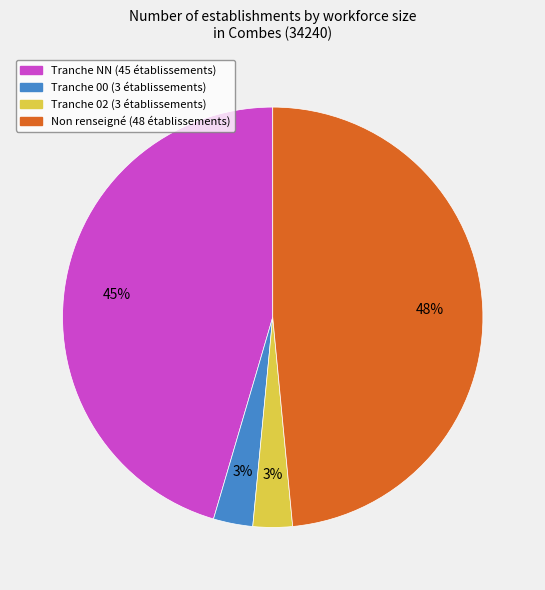

Is there any slice that represents more than half of the pie?

No